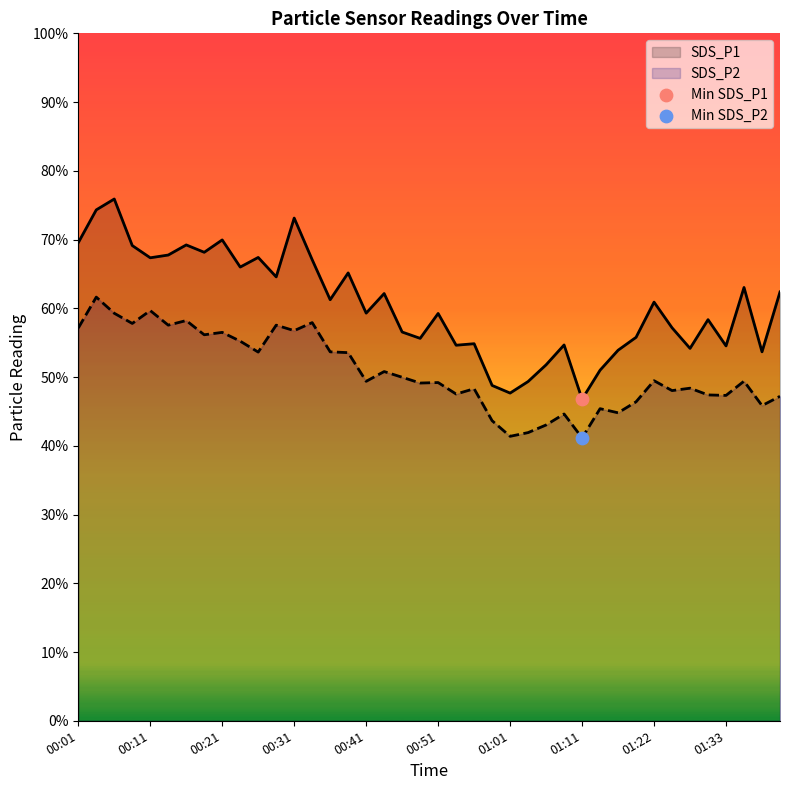

At how many categories does at least one series exceed 66?

12